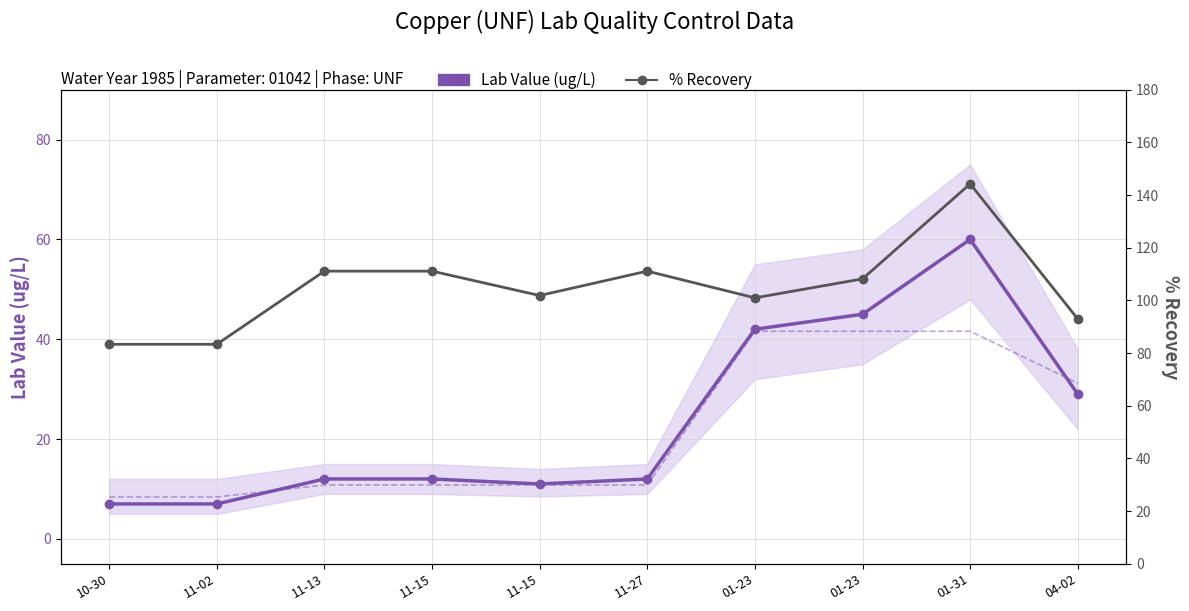

What is the average value of the % Recovery series?

104.8